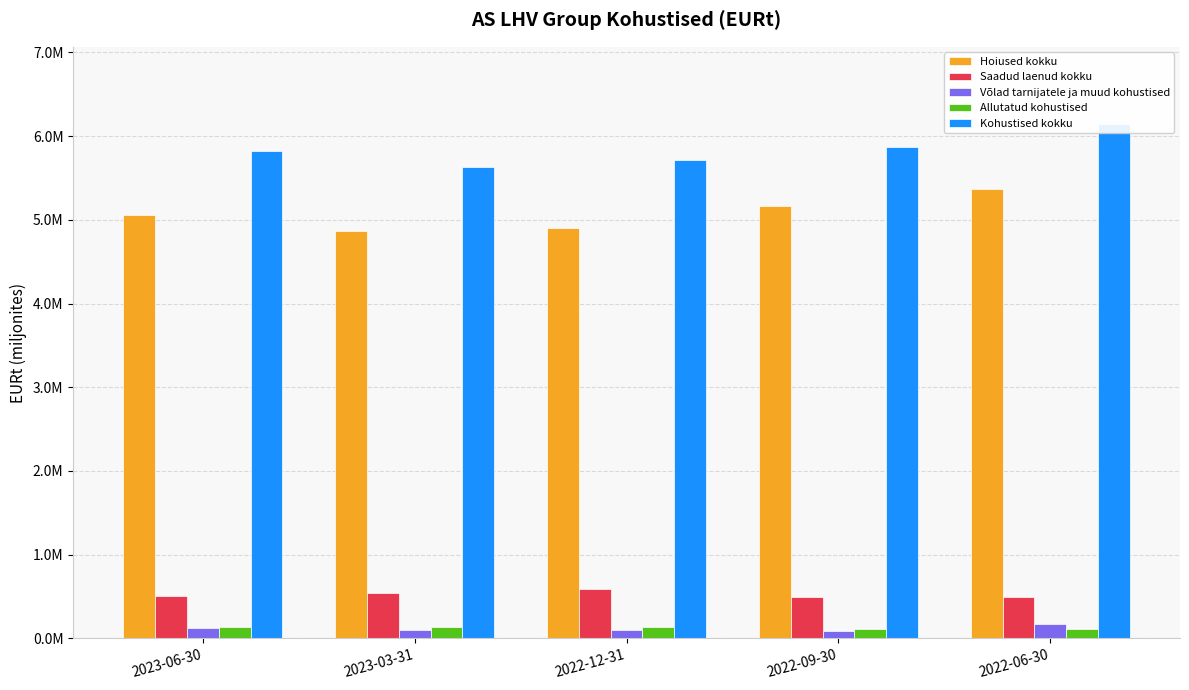

What is the label of the 3rd bar from the left?

2022-12-31